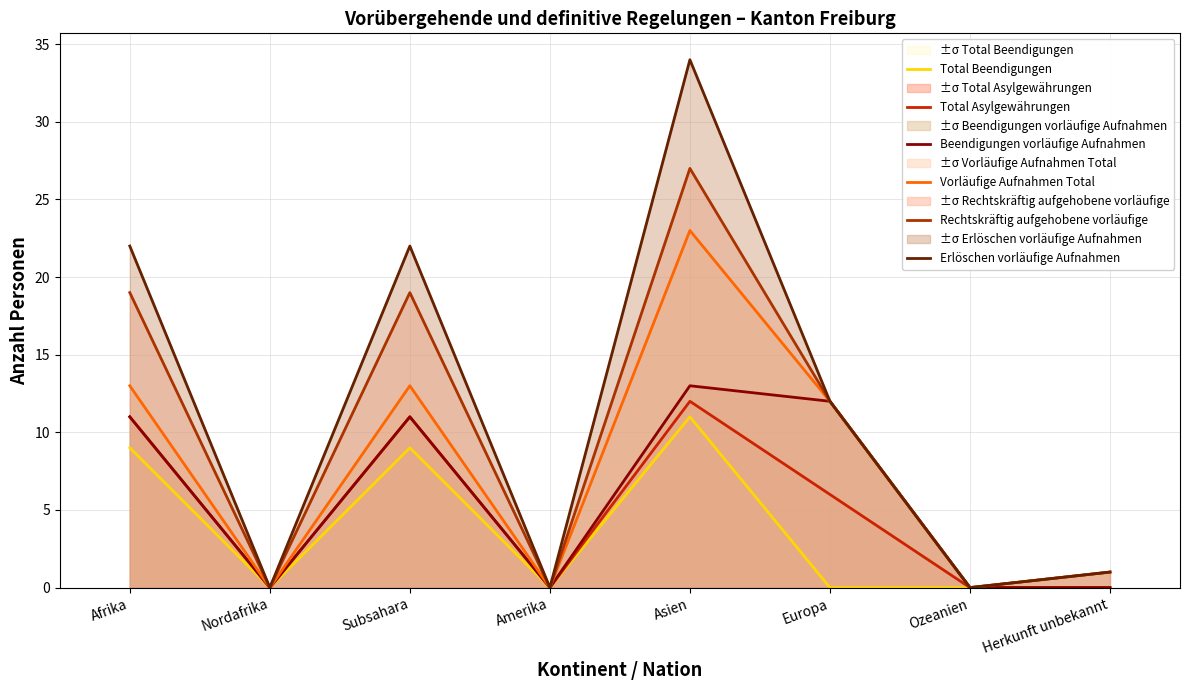

What is the label of the 7th point from the right?

Nordafrika